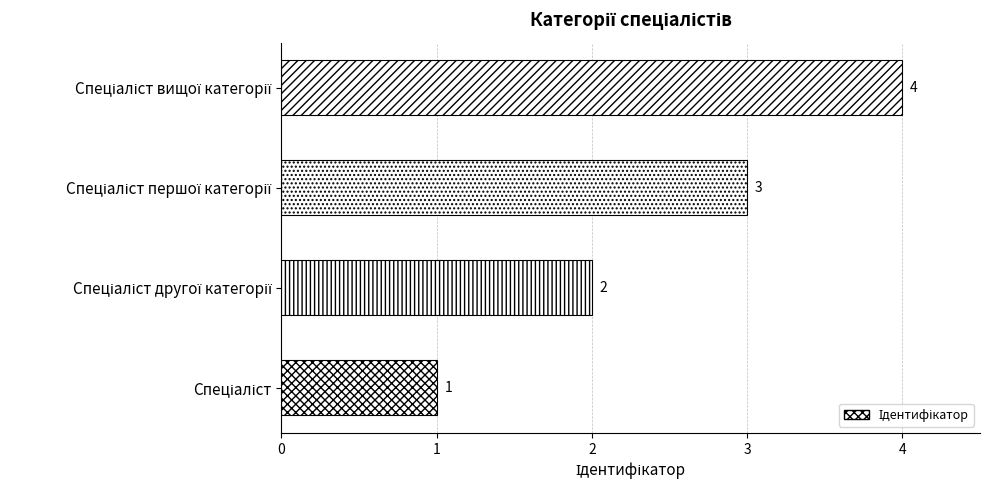

How many values are between 2 and 4?

3